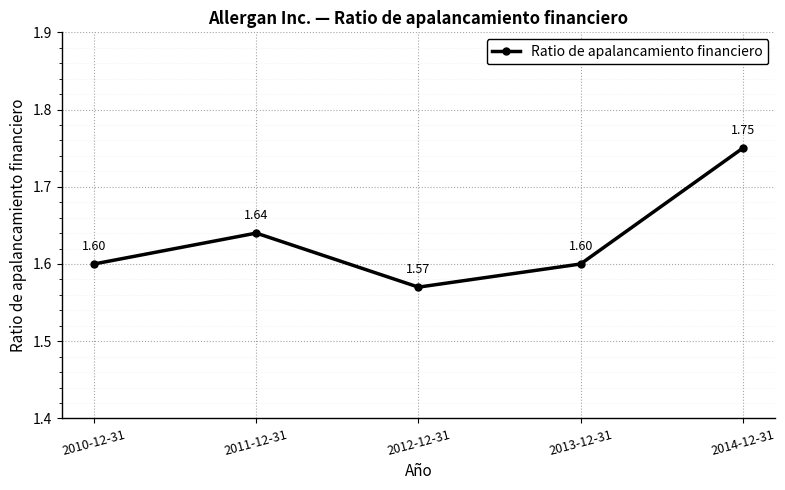

At which category does the data reach its first local peak?

2011-12-31